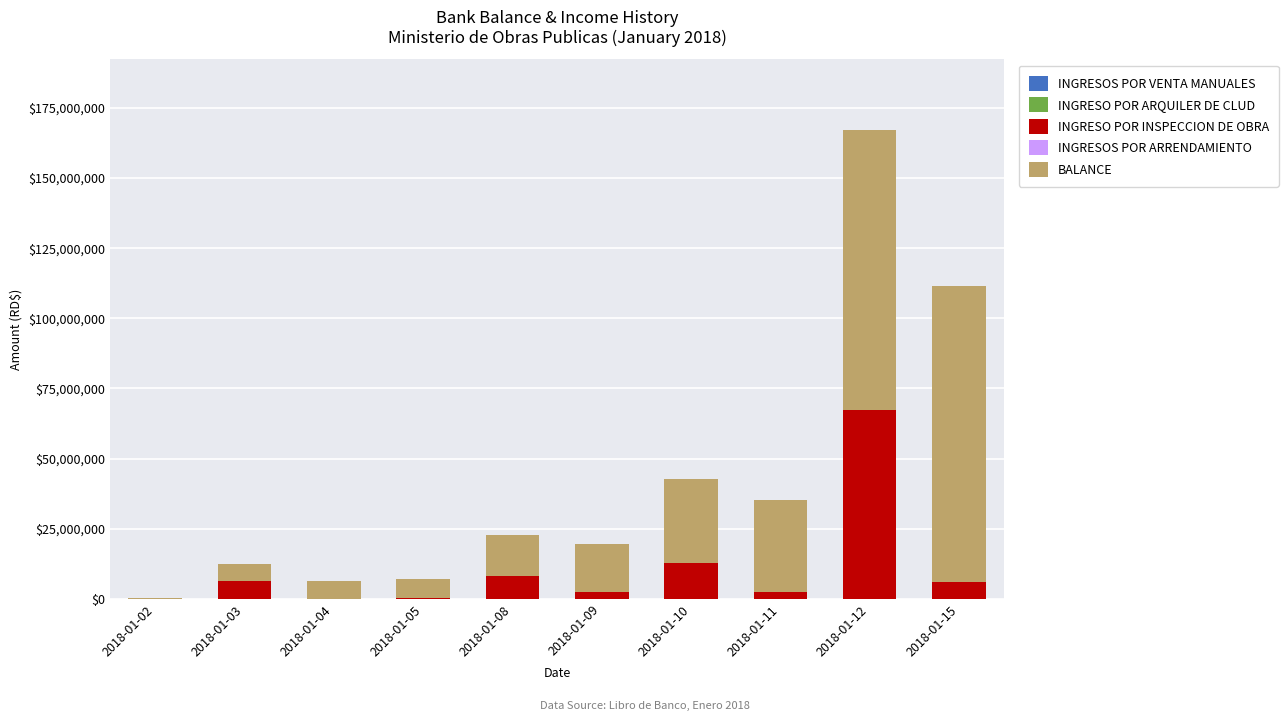

At which category is the sum across all series the highest?

2018-01-12